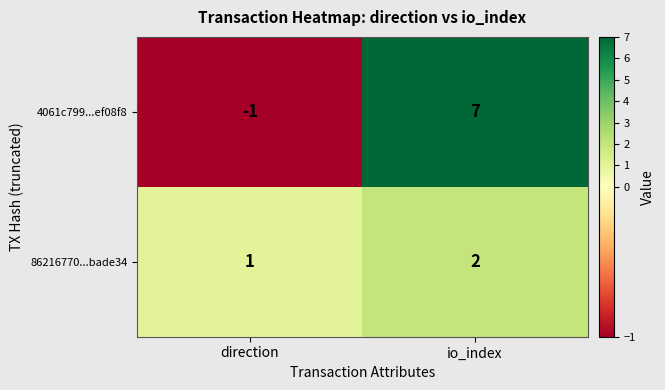

Count the number of data series in this chart.

2